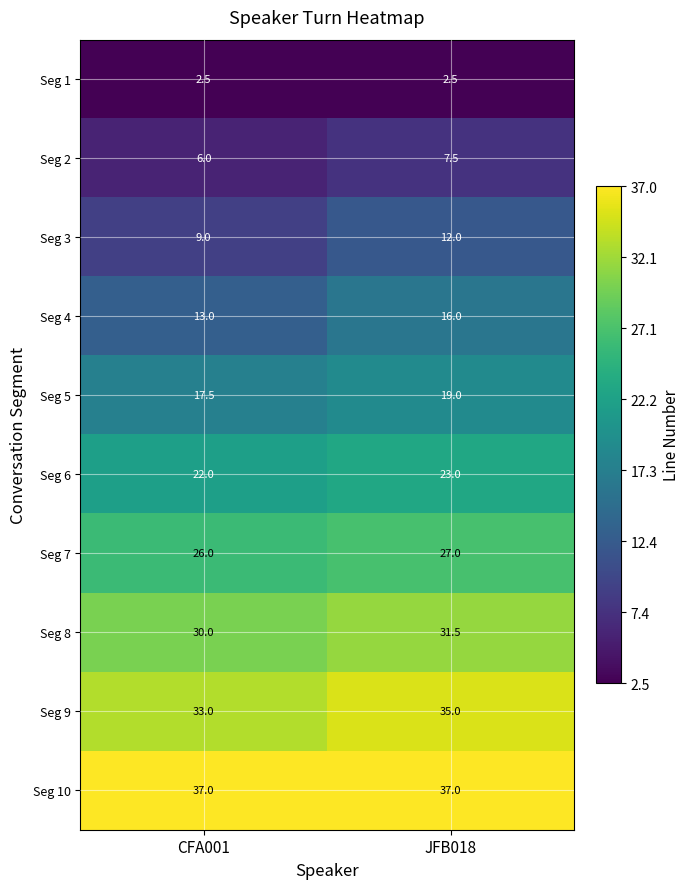

Is it true that Seg 1 equals 1.4 at CFA001?

False